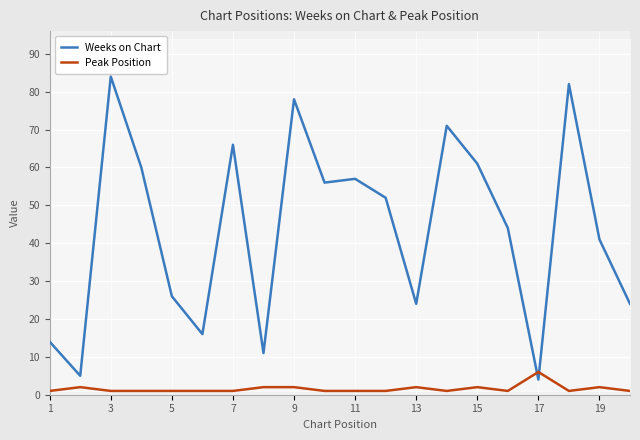

True or false: Peak Position and Weeks on Chart cross at least once.

True